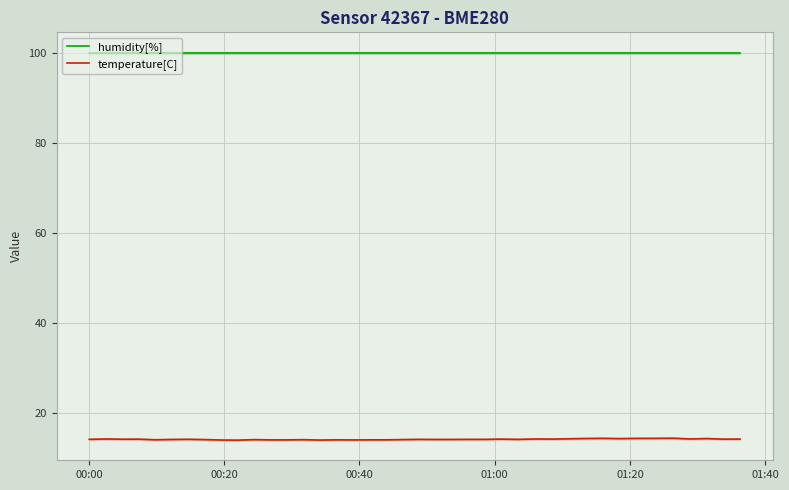

True or false: temperature[C] and humidity[%] cross at least once.

False